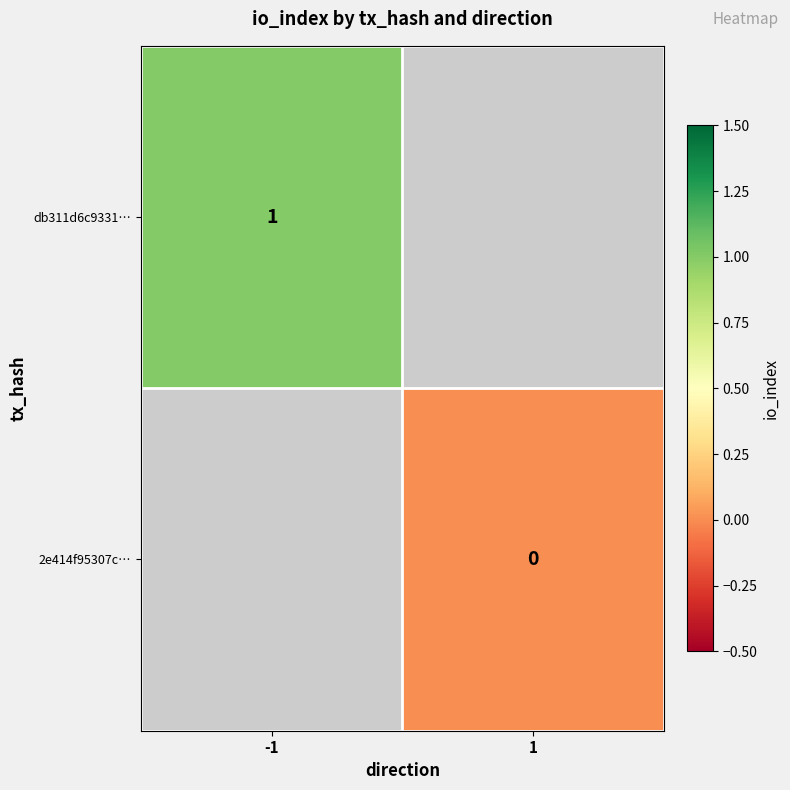

The value of db311d6c9331… at -1 is 1. True or false?

True